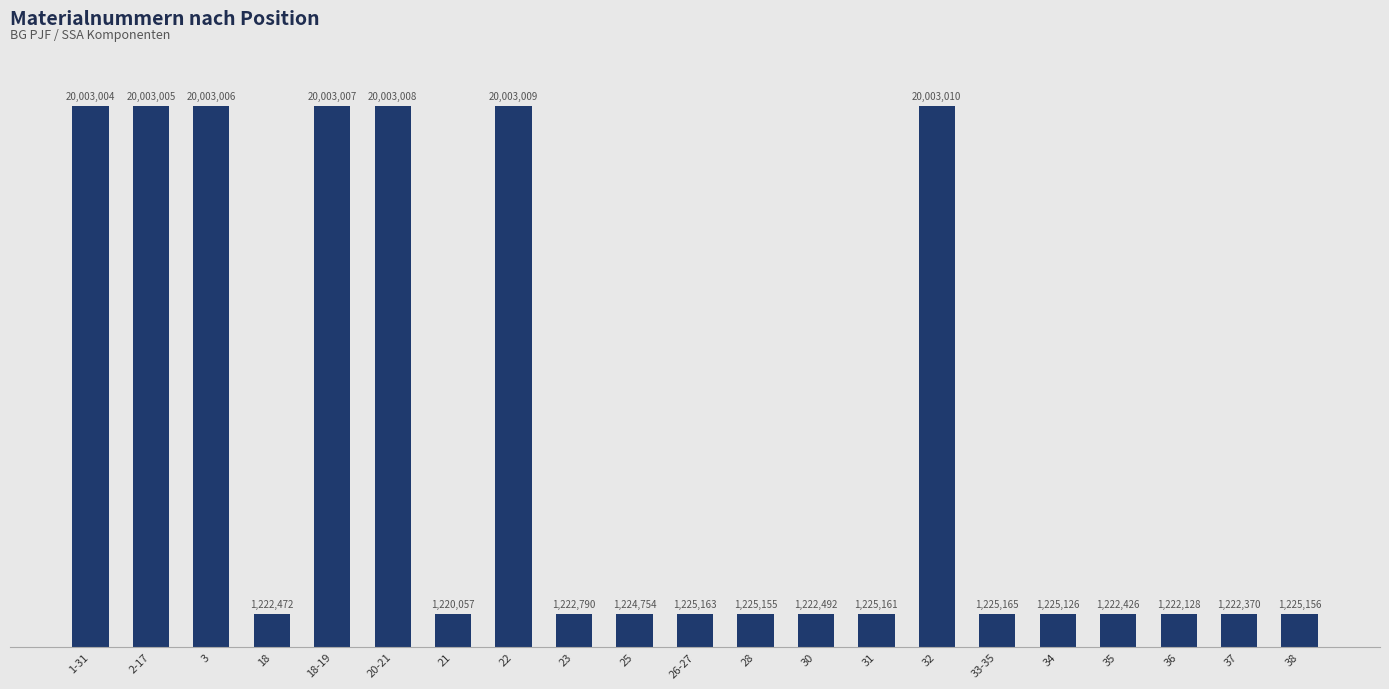

What is the greatest value displayed?

20003010